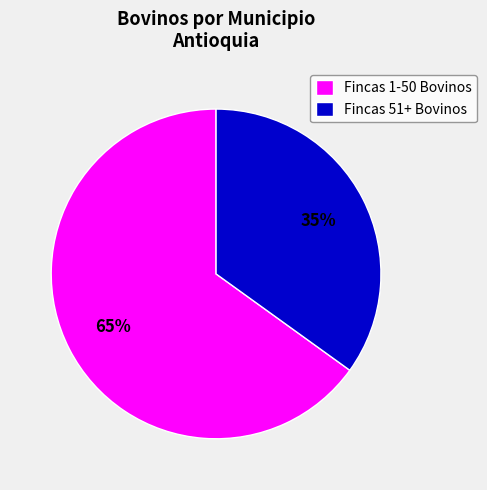

Which slice is the smallest?

Fincas 51+ Bovinos